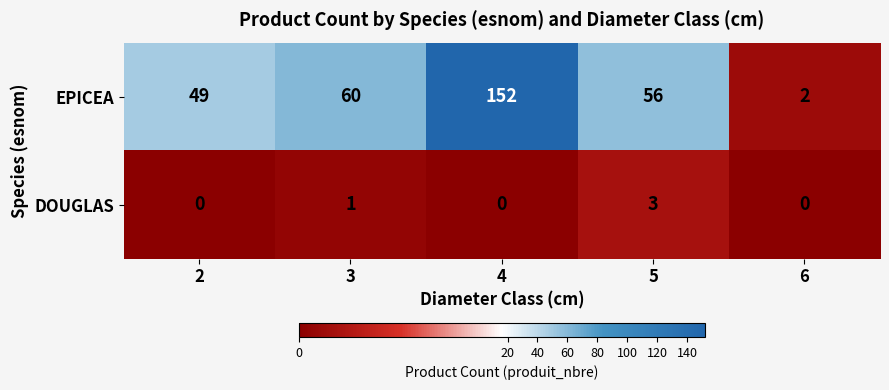

Is it true that DOUGLAS equals -2 at 4?

False